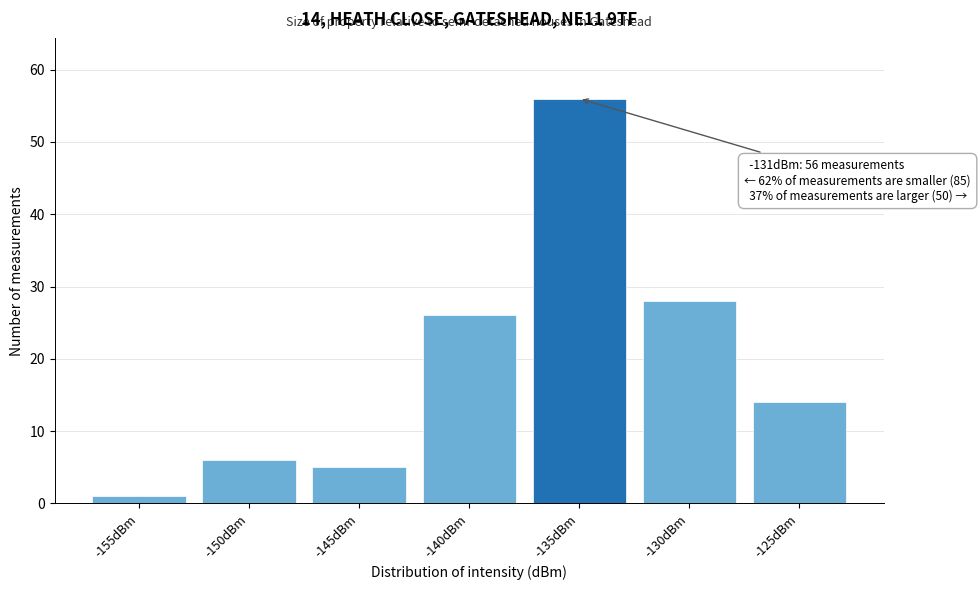

Reading left to right, transcribe all the data shown in this chart.

-155dBm=1	-150dBm=6	-145dBm=5	-140dBm=26	-135dBm=56	-130dBm=28	-125dBm=14